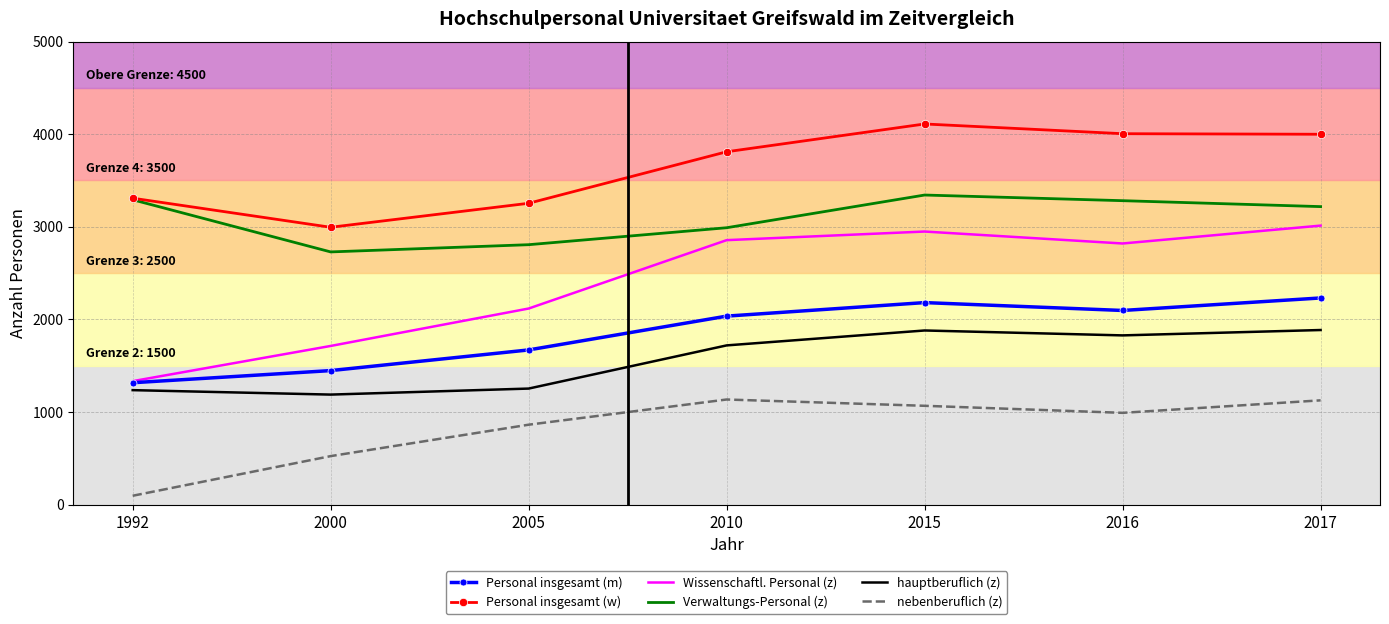

True or false: nebenberuflich (z) and Wissenschaftl. Personal (z) intersect in this chart.

False